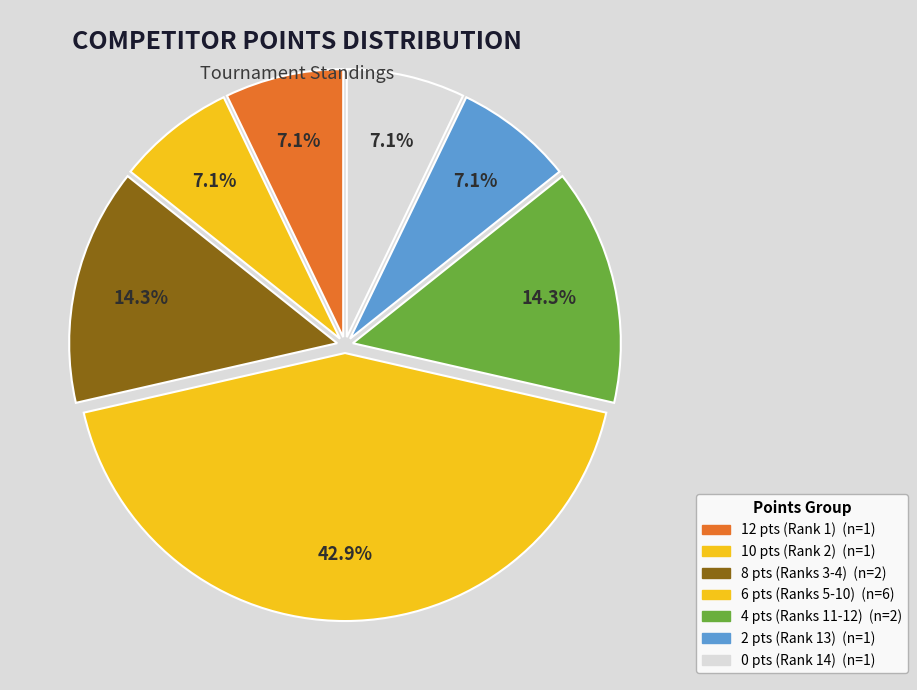

How many slices are in this pie chart?

7